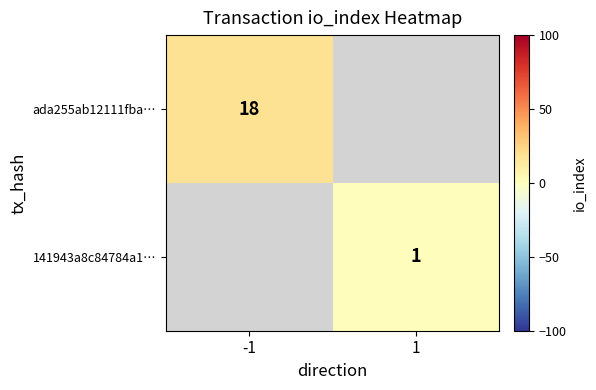

Is the value of 141943a8c84784a1… at 1 greater than the value of ada255ab12111fba… at -1?

No